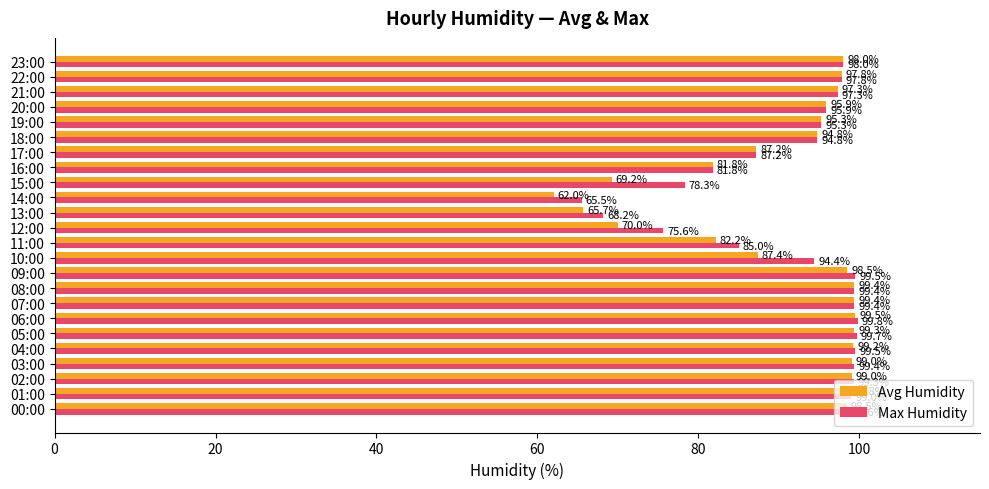

Which series has the largest range (max minus min)?

Avg Humidity